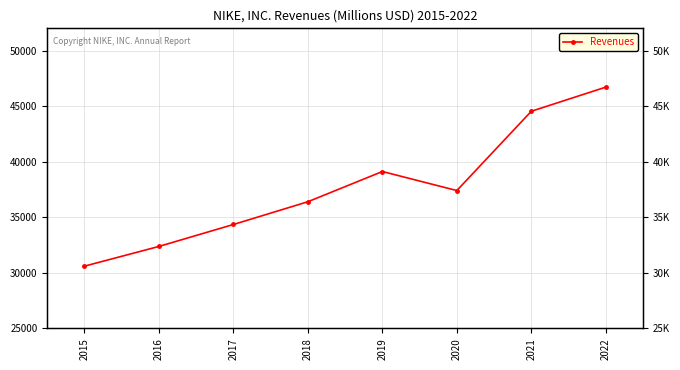

True or false: there are more than 0 points higher than both neighbors.

True